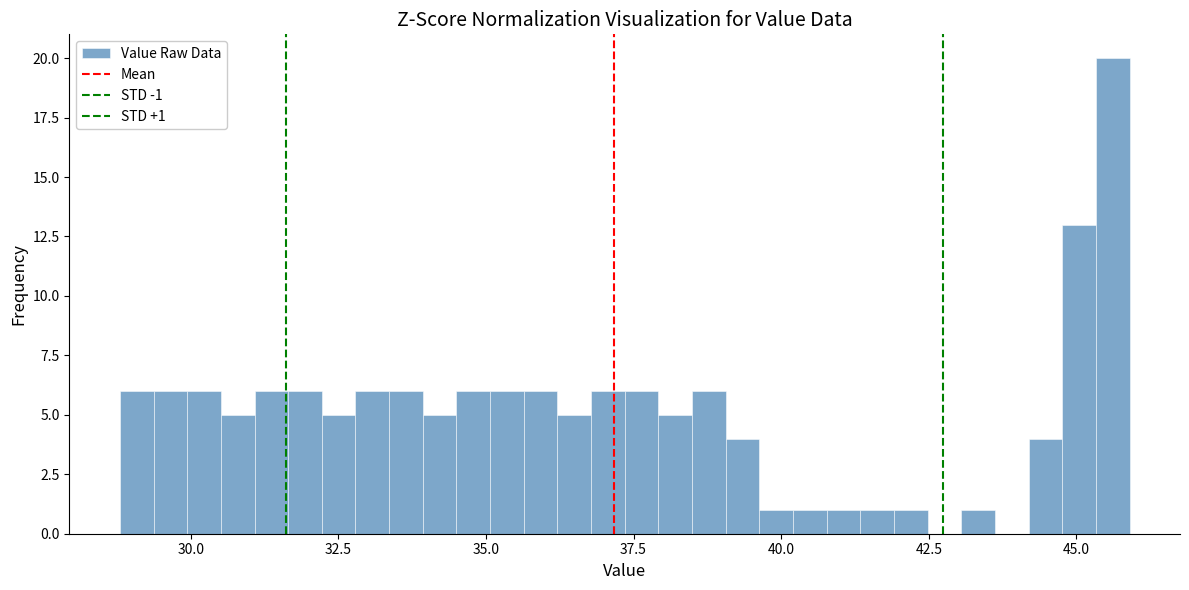

Read against the x-axis, roughly where is the centre of the tallest bar?

45.5